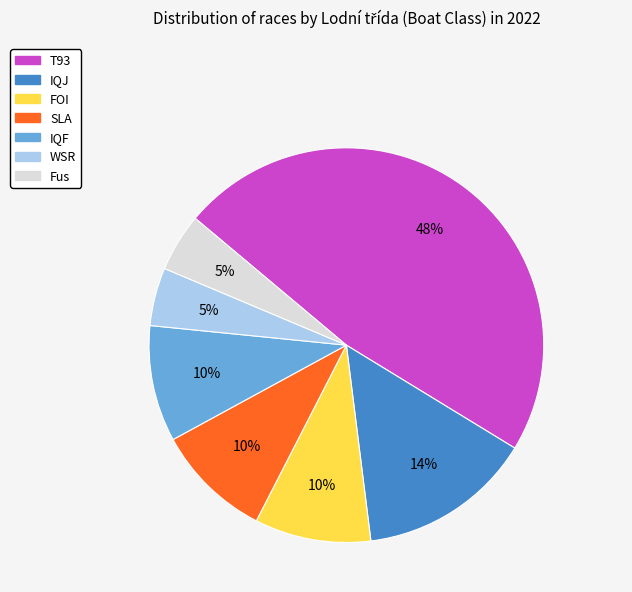

Does WSR account for over 50% of the chart?

No